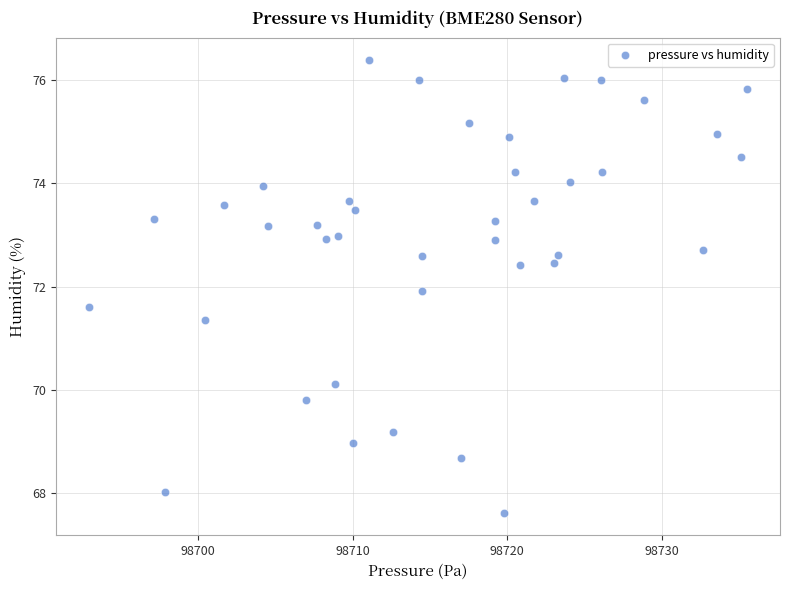

What is the range of Y values (max minus min)?

8.8